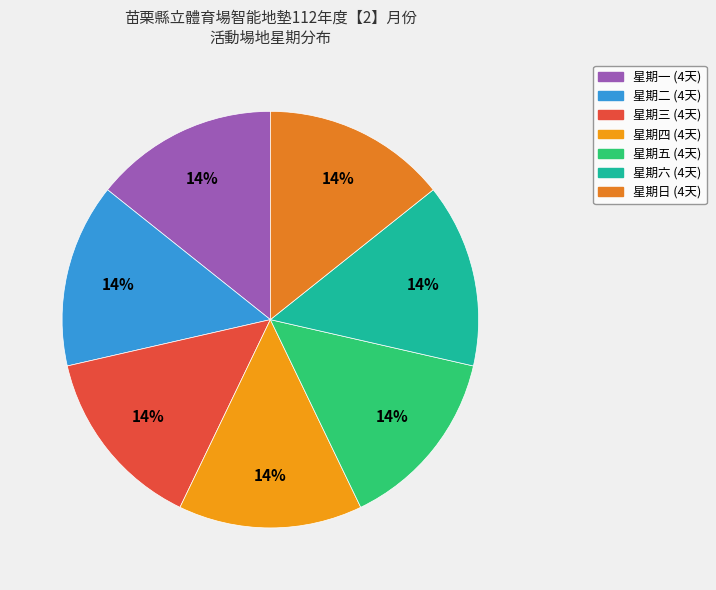

To the nearest percent, what is the average slice percentage?

14%